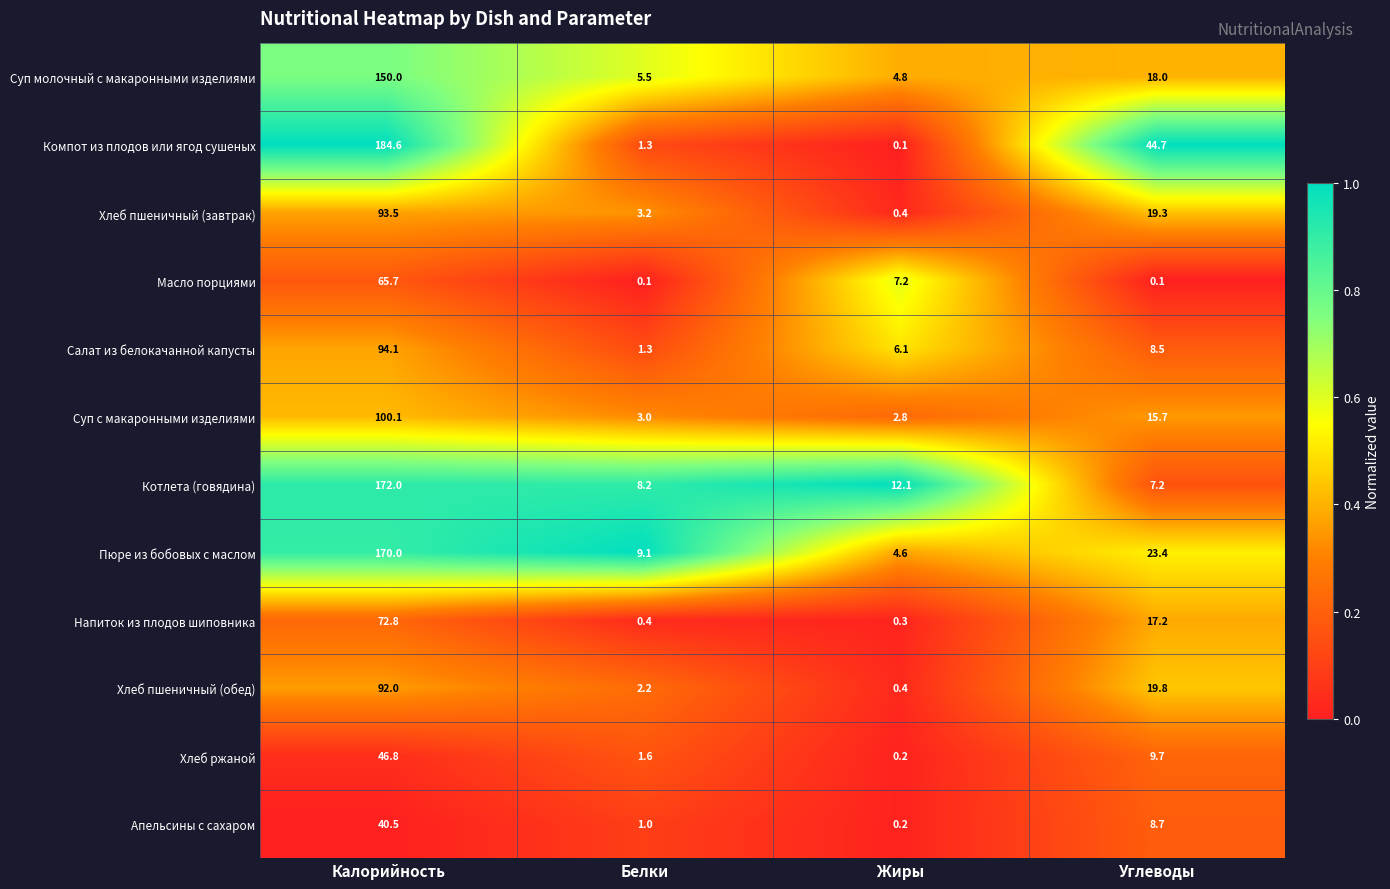

What is the total value across all series at Углеводы?

192.3